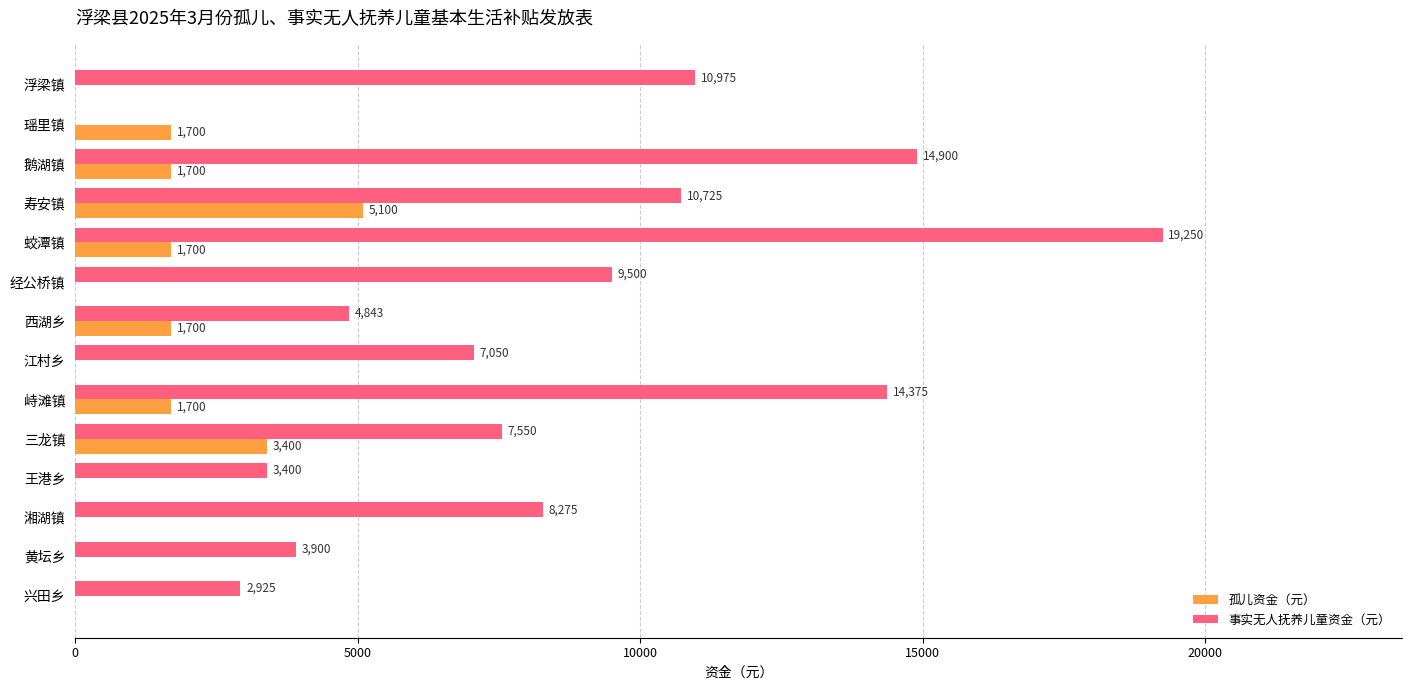

What is the sum of the 孤儿资金（元） values at 三龙镇 and 瑶里镇?

5100